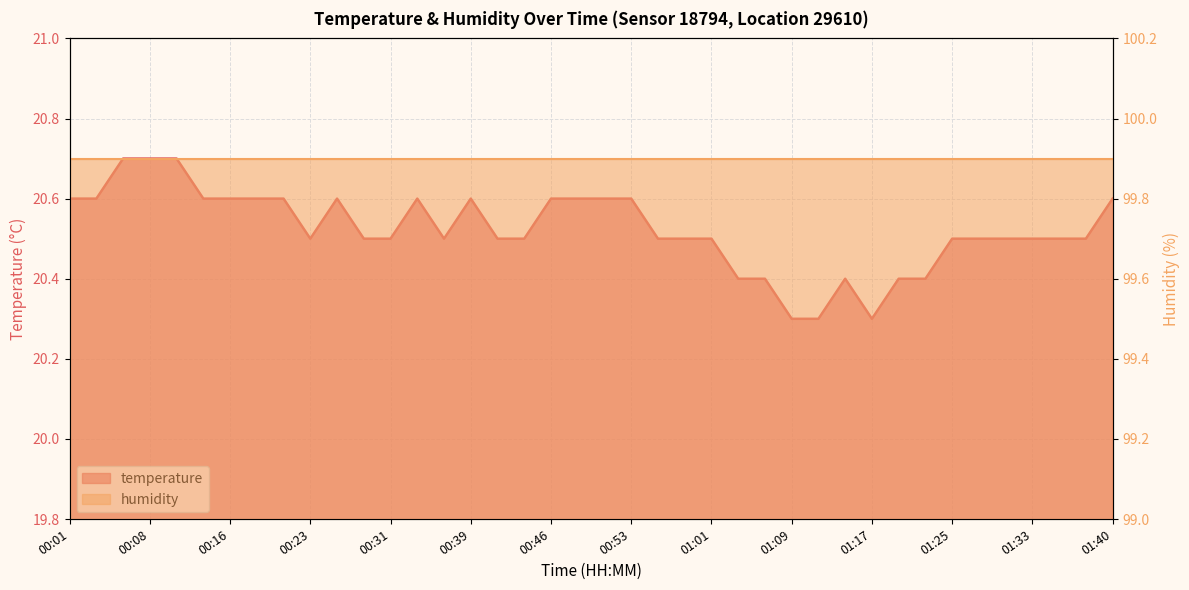

Reading left to right, what are all the values shown in this chart?

20.6	20.6	20.7	20.7	20.7	20.6	20.6	20.6	20.6	20.5	20.6	20.5	20.5	20.6	20.5	20.6	20.5	20.5	20.6	20.6	20.6	20.6	20.5	20.5	20.5	20.4	20.4	20.3	20.3	20.4	20.3	20.4	20.4	20.5	20.5	20.5	20.5	20.5	20.5	20.6